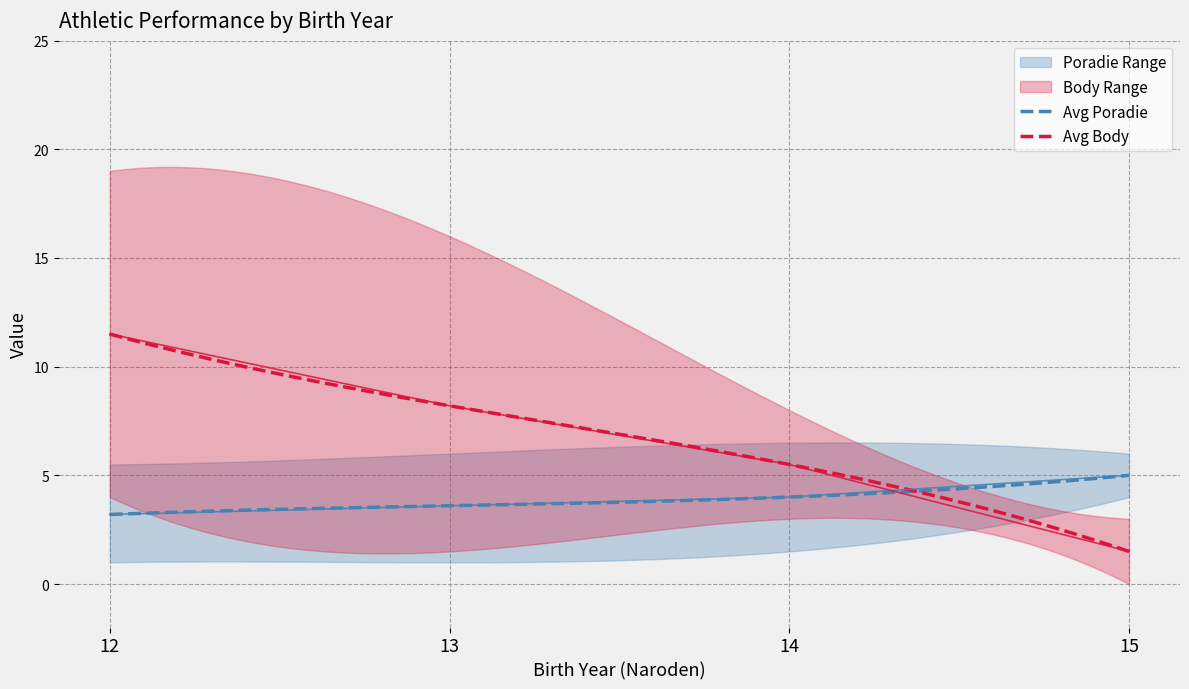

Which series changed the most between 14 and 15?

Body Upper